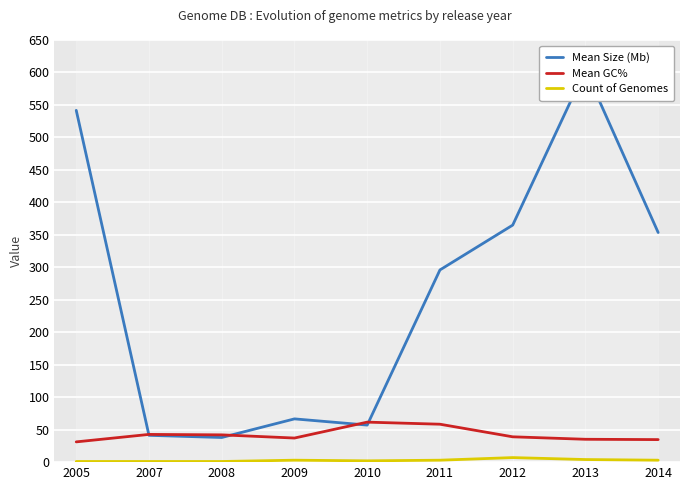

Reading left to right, what are all the values shown in this chart?

Mean Size (Mb): 2005=541.7	2007=41.3	2008=37.9	2009=66.6	2010=57.1	2011=295.9	2012=365.0	2013=604.2	2014=353.5
Mean GC%: 2005=31.2	2007=42.7	2008=42.0	2009=37.1	2010=61.6	2011=58.4	2012=39.0	2013=35.2	2014=34.7
Count of Genomes: 2005=1.0	2007=1.0	2008=1.0	2009=3.0	2010=2.0	2011=3.0	2012=7.0	2013=4.0	2014=3.0